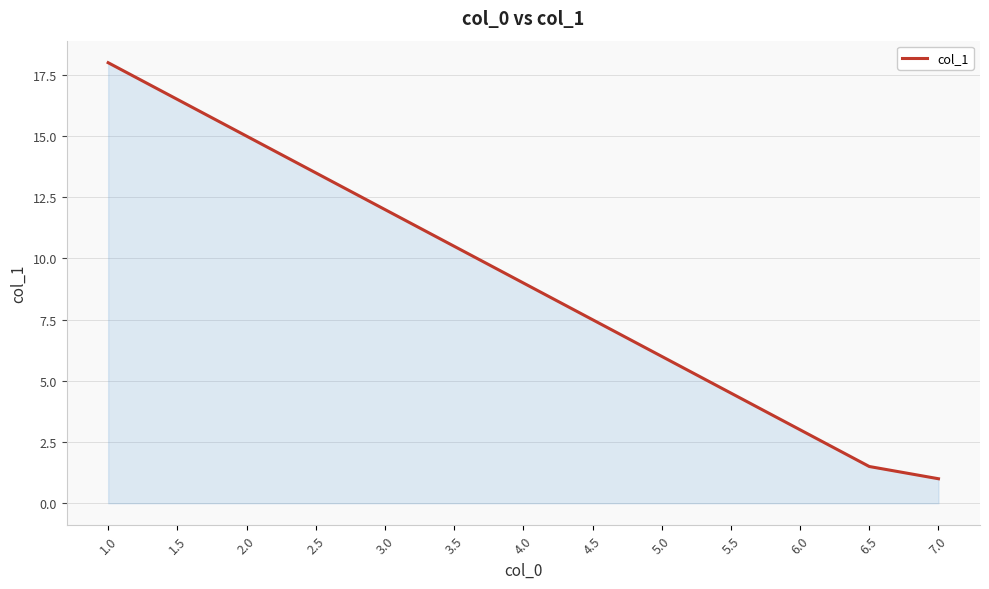

True or false: the data shows 15.0 at 2.0.

True